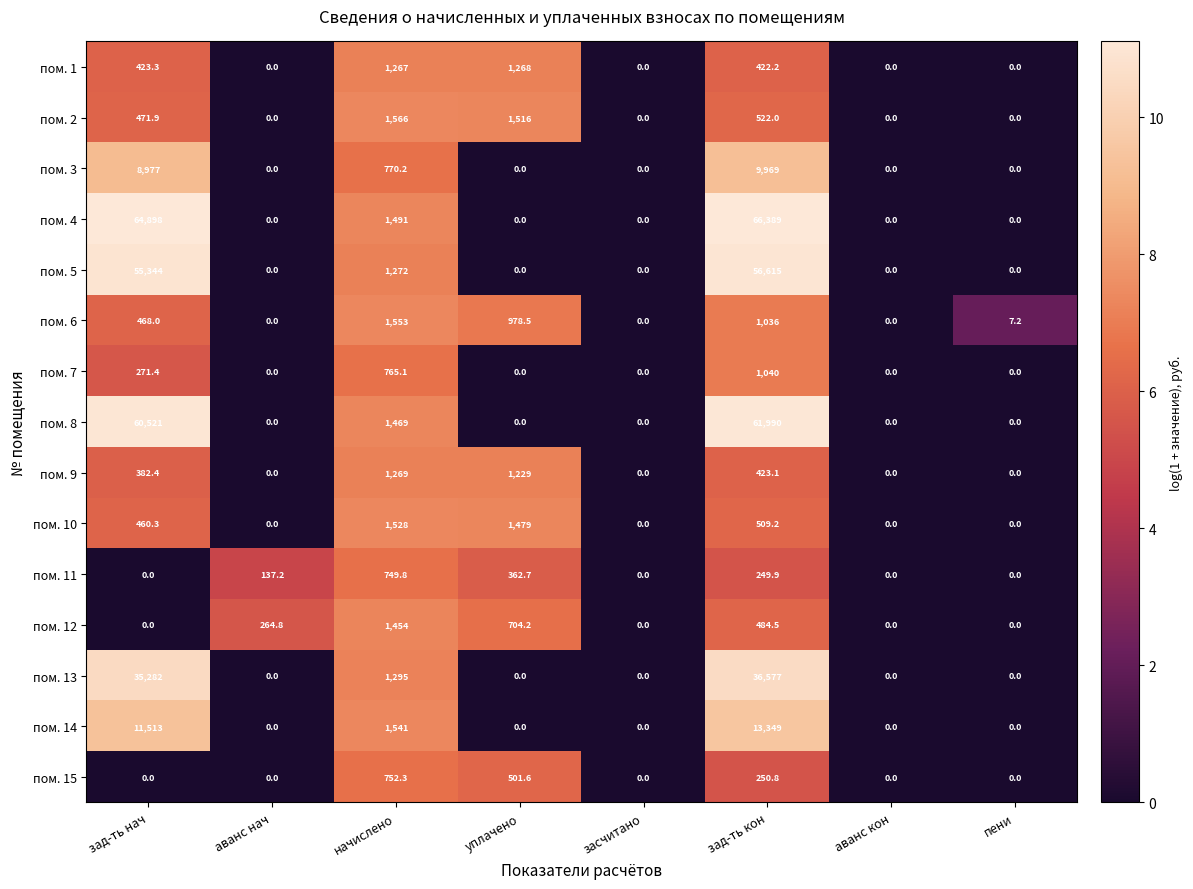

Is it true that пом. 15 equals 0.0 at аванс нач?

True